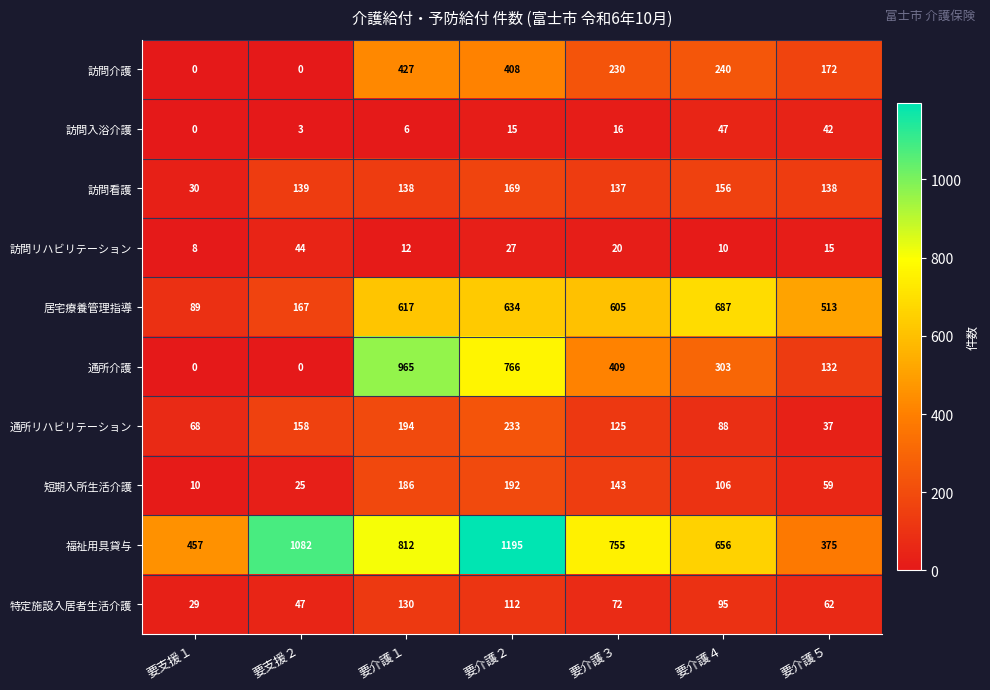

What is the spread (max minus min) of values at 要介護４?

677